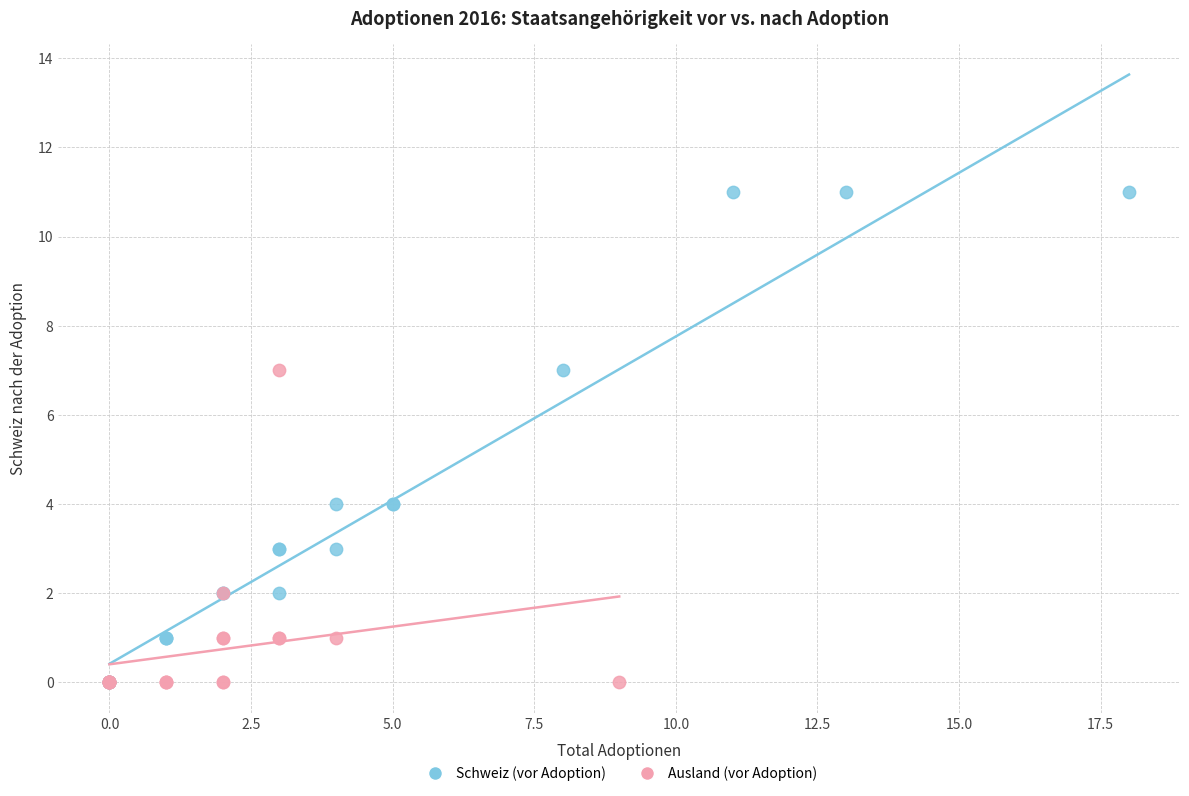

Which series has the largest Y range (max minus min)?

Schweiz (vor Adoption)